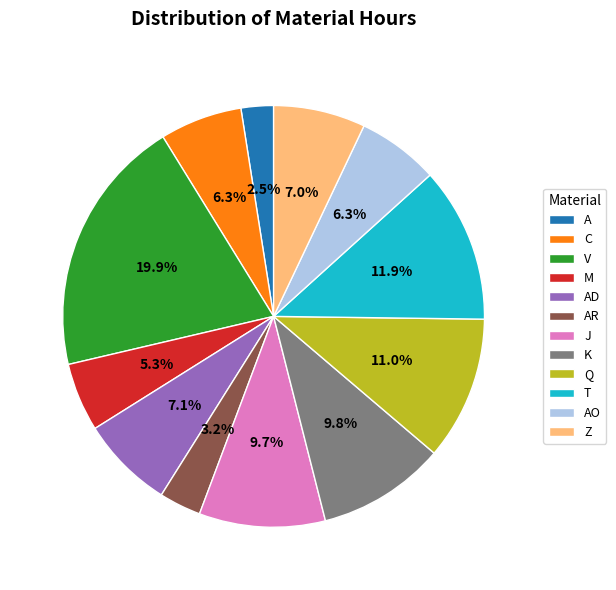

Which slice is the largest?

V